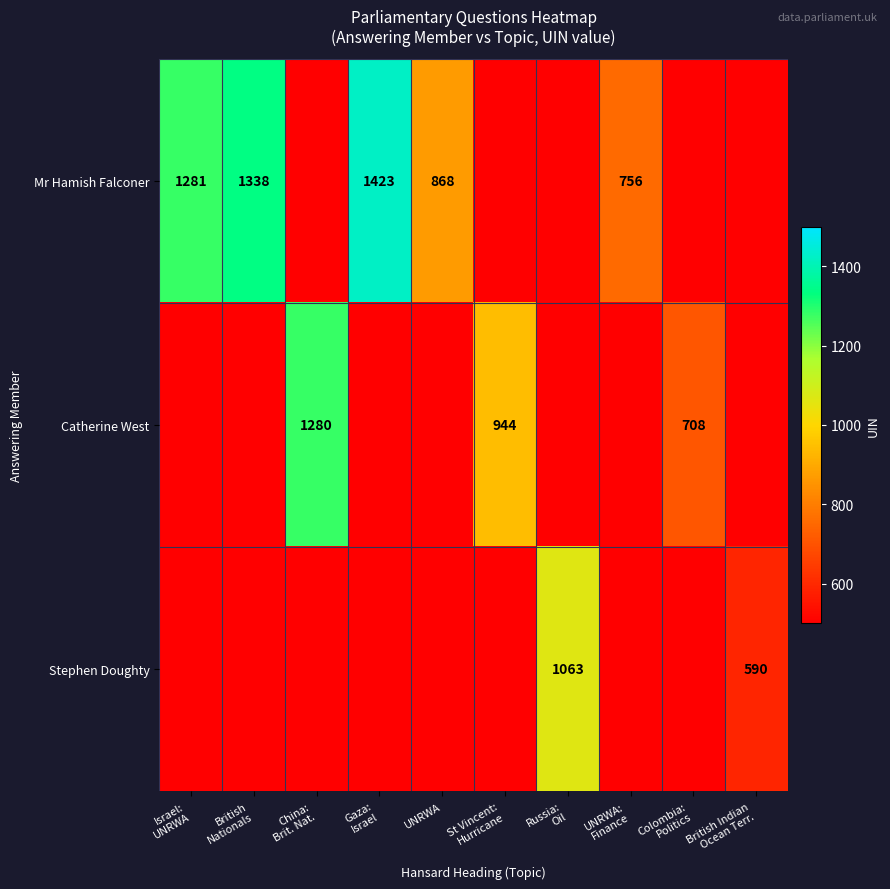

What is the total value across all series at British Indian
Ocean Terr.?

1570